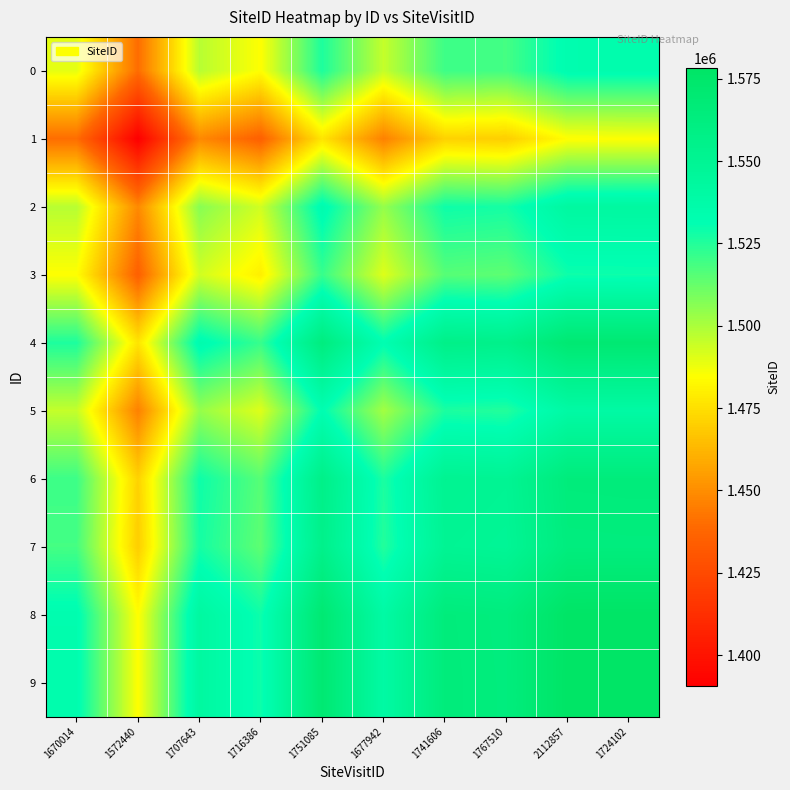

Reading right to left, transcribe all the data shown in this chart.

0: 1724102=1533742.0	2112857=1533572.5	1767510=1518881.5	1741606=1520227.0	1677942=1495328.0	1751085=1525986.0	1716386=1484541.5	1707643=1497837.0	1572440=1439999.5	1670014=1489210.0
1: 1724102=1484531.5	2112857=1484362.0	1767510=1469671.0	1741606=1471016.5	1677942=1446117.5	1751085=1476775.5	1716386=1435331.0	1707643=1448626.5	1572440=1390789.0	1670014=1439999.5
2: 1724102=1542369.0	2112857=1542199.5	1767510=1527508.5	1741606=1528854.0	1677942=1503955.0	1751085=1534613.0	1716386=1493168.5	1707643=1506464.0	1572440=1448626.5	1670014=1497837.0
3: 1724102=1529073.5	2112857=1528904.0	1767510=1514213.0	1741606=1515558.5	1677942=1490659.5	1751085=1521317.5	1716386=1479873.0	1707643=1493168.5	1572440=1435331.0	1670014=1484541.5
4: 1724102=1570518.0	2112857=1570348.5	1767510=1555657.5	1741606=1557003.0	1677942=1532104.0	1751085=1562762.0	1716386=1521317.5	1707643=1534613.0	1572440=1476775.5	1670014=1525986.0
5: 1724102=1539860.0	2112857=1539690.5	1767510=1524999.5	1741606=1526345.0	1677942=1501446.0	1751085=1532104.0	1716386=1490659.5	1707643=1503955.0	1572440=1446117.5	1670014=1495328.0
6: 1724102=1564759.0	2112857=1564589.5	1767510=1549898.5	1741606=1551244.0	1677942=1526345.0	1751085=1557003.0	1716386=1515558.5	1707643=1528854.0	1572440=1471016.5	1670014=1520227.0
7: 1724102=1563413.5	2112857=1563244.0	1767510=1548553.0	1741606=1549898.5	1677942=1524999.5	1751085=1555657.5	1716386=1514213.0	1707643=1527508.5	1572440=1469671.0	1670014=1518881.5
8: 1724102=1578104.5	2112857=1577935.0	1767510=1563244.0	1741606=1564589.5	1677942=1539690.5	1751085=1570348.5	1716386=1528904.0	1707643=1542199.5	1572440=1484362.0	1670014=1533572.5
9: 1724102=1578274.0	2112857=1578104.5	1767510=1563413.5	1741606=1564759.0	1677942=1539860.0	1751085=1570518.0	1716386=1529073.5	1707643=1542369.0	1572440=1484531.5	1670014=1533742.0